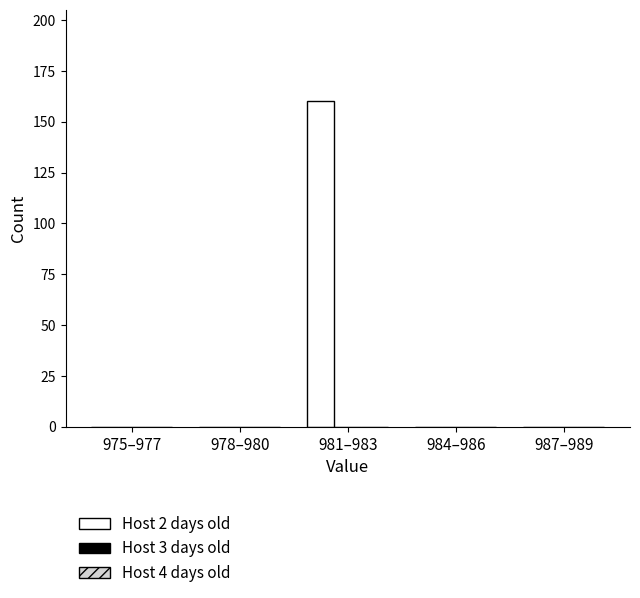

Reading left to right, what are all the values shown in this chart?

975–977=0	978–980=0	981–983=160	984–986=0	987–989=0